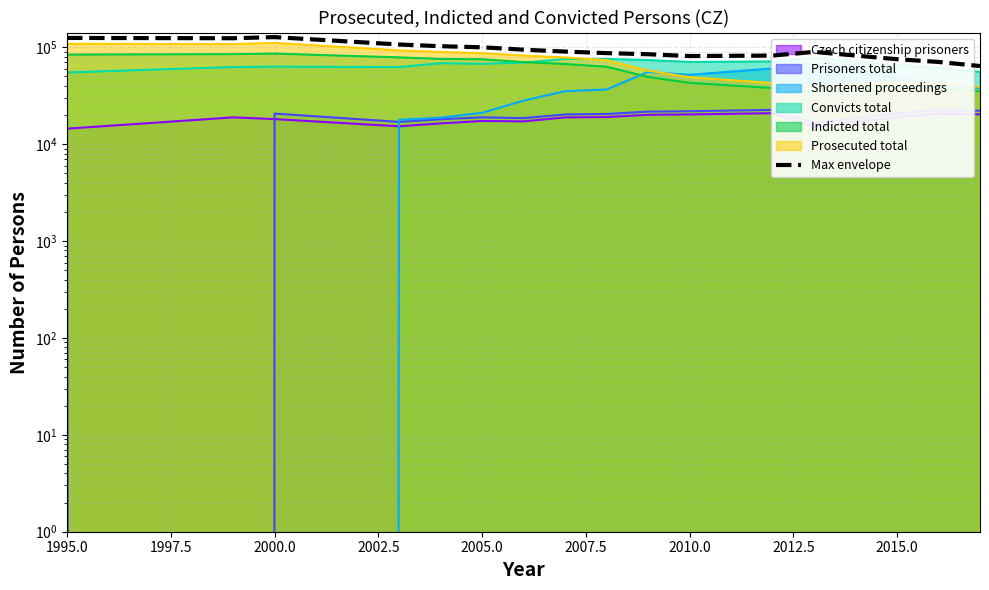

What is the difference between the maximum and minimum values?

63368.5